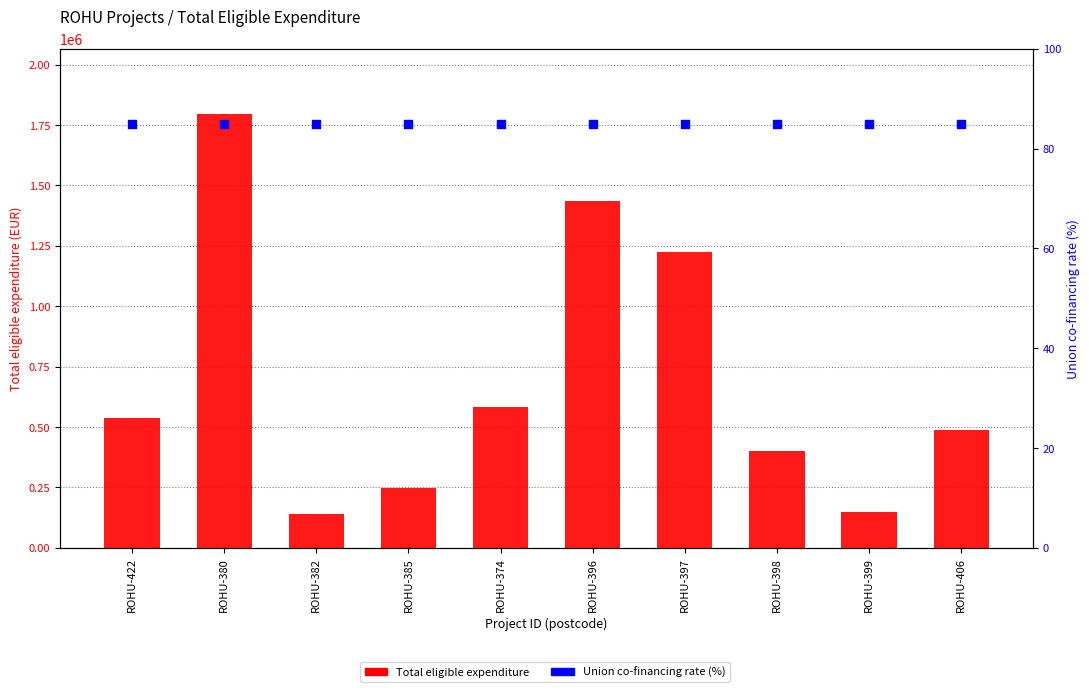

What are all the series names shown in the legend?

Total eligible expenditure, Union co-financing rate (%)